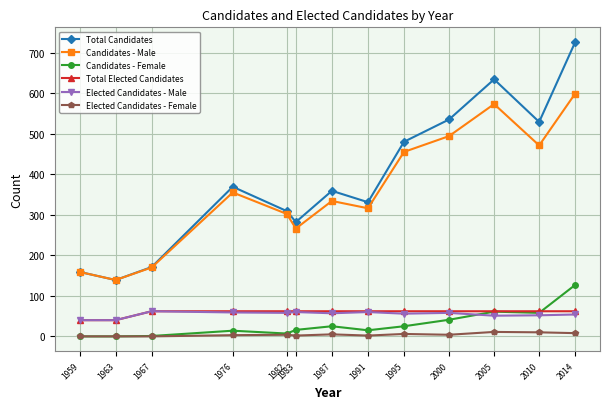

What is the greatest value displayed?

726